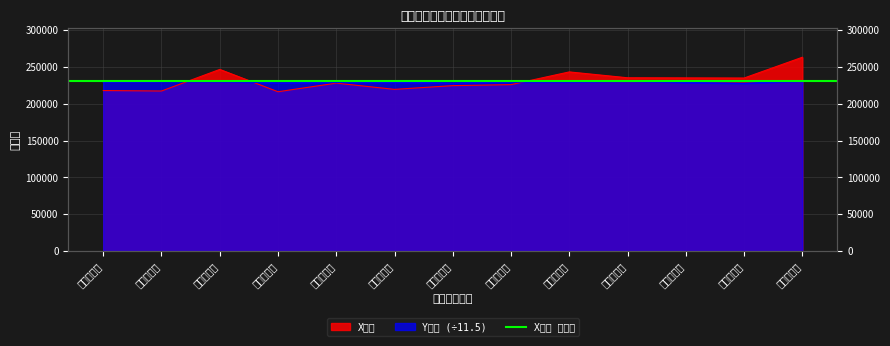

Is the value of X坐標 at 信義鄉公所 greater than the value of Y坐標 at 竹山鎮公所?

Yes